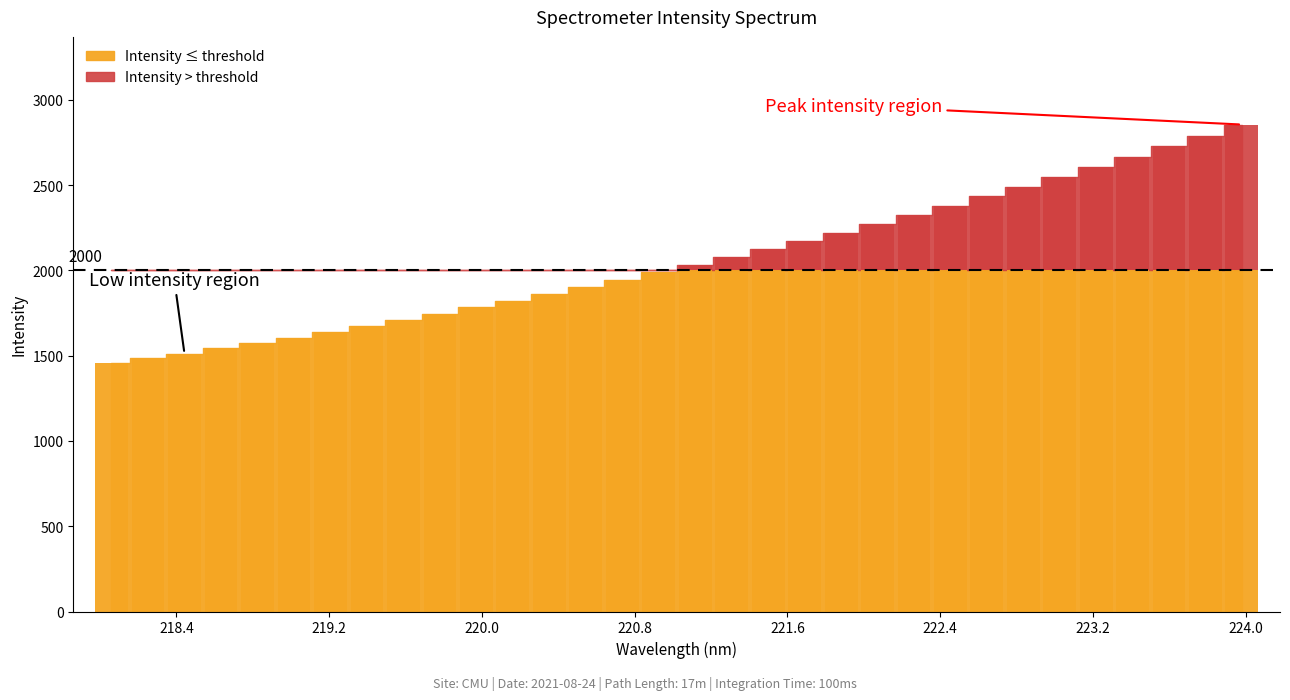

How many values exceed 2034?

16